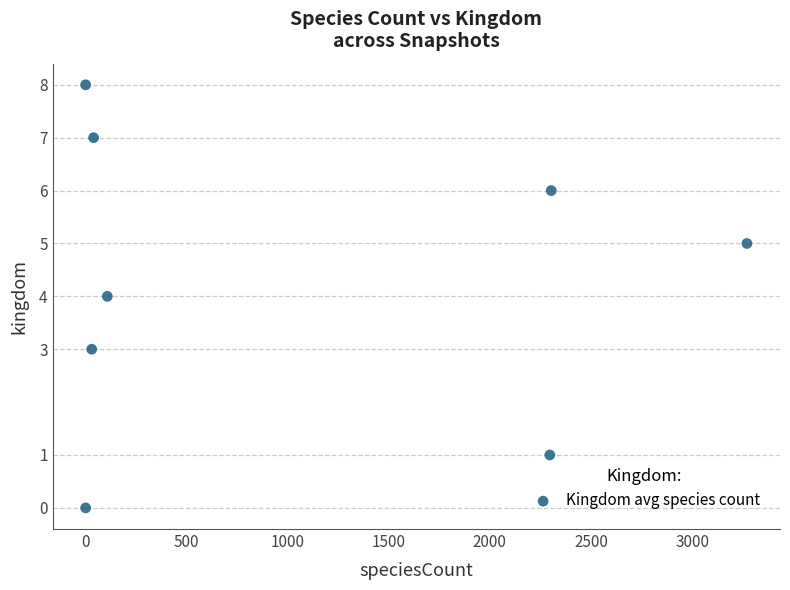

What is the range of Y values (max minus min)?

8